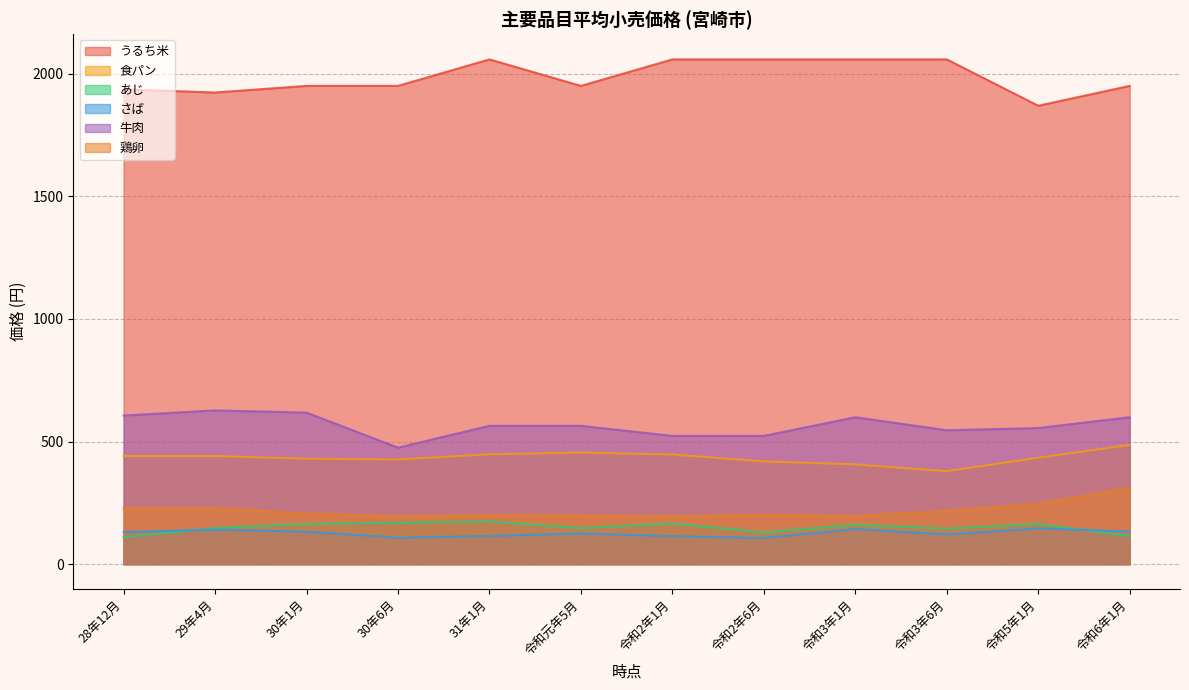

Which series has the largest total across all categories?

うるち米